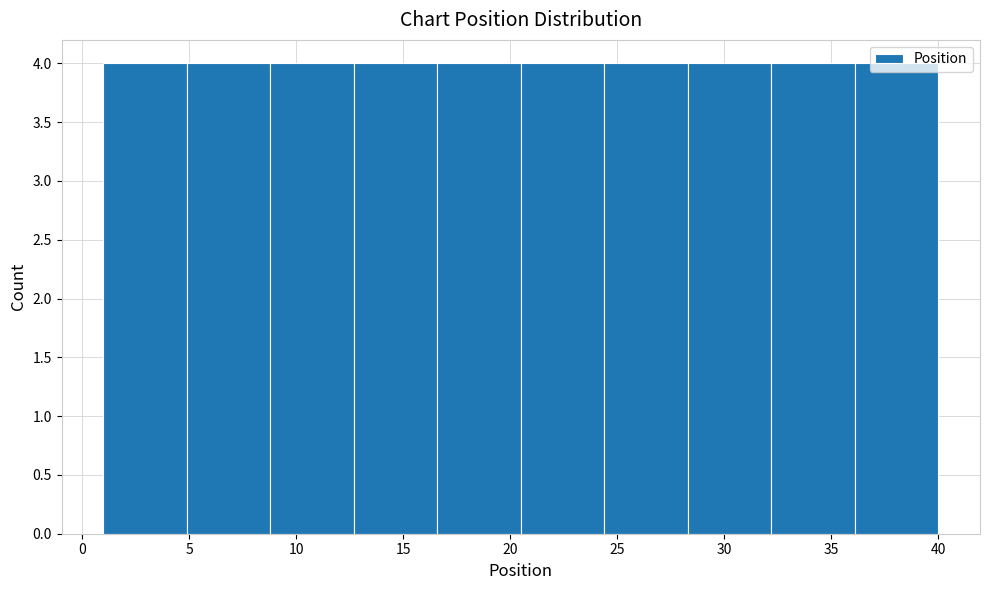

Reading left to right, list every bar in this chart as the range it spans on the x-axis followed by its height. Neither the bar edges nor the heights are printed on the chart, so give them approximately, as read against the axes.

1.0 to 4.9: 4
4.9 to 8.8: 4
8.8 to 12.7: 4
12.7 to 16.6: 4
16.6 to 20.5: 4
20.5 to 24.4: 4
24.4 to 28.3: 4
28.3 to 32.2: 4
32.2 to 36.1: 4
36.1 to 40.0: 4